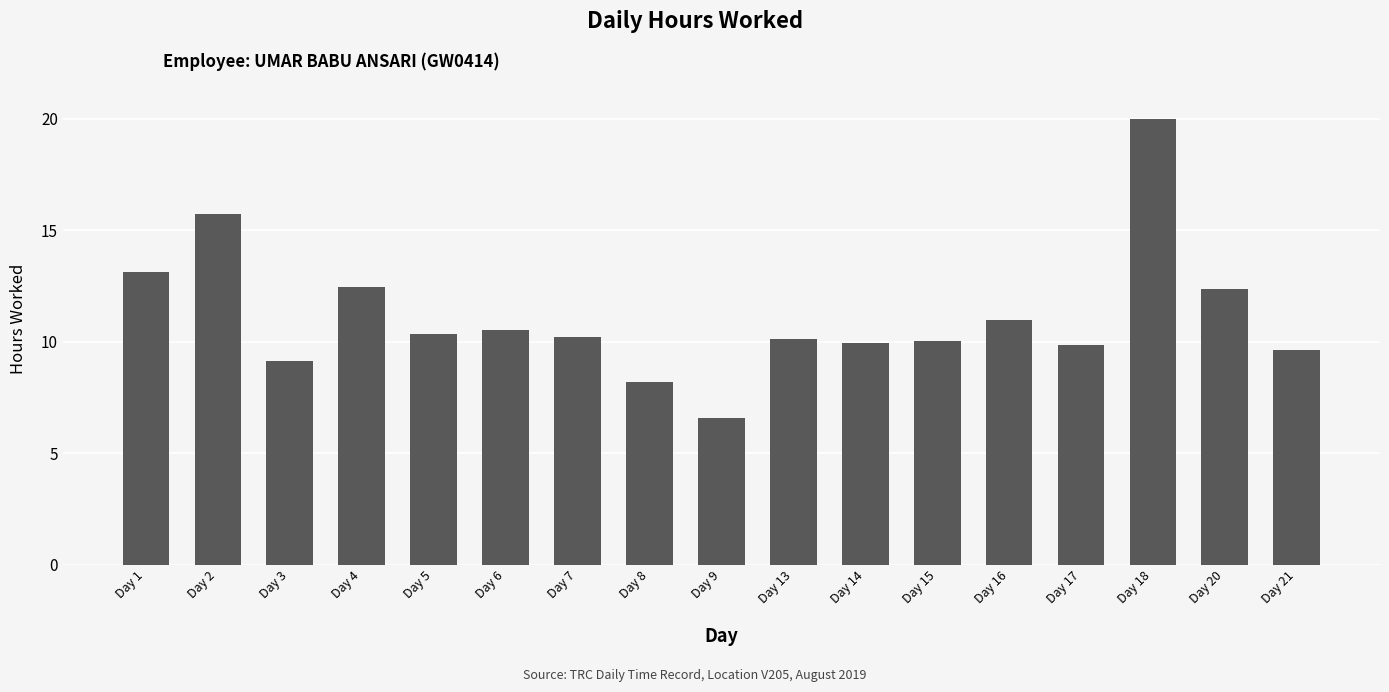

What is the difference between the second highest and second lowest values?

7.5